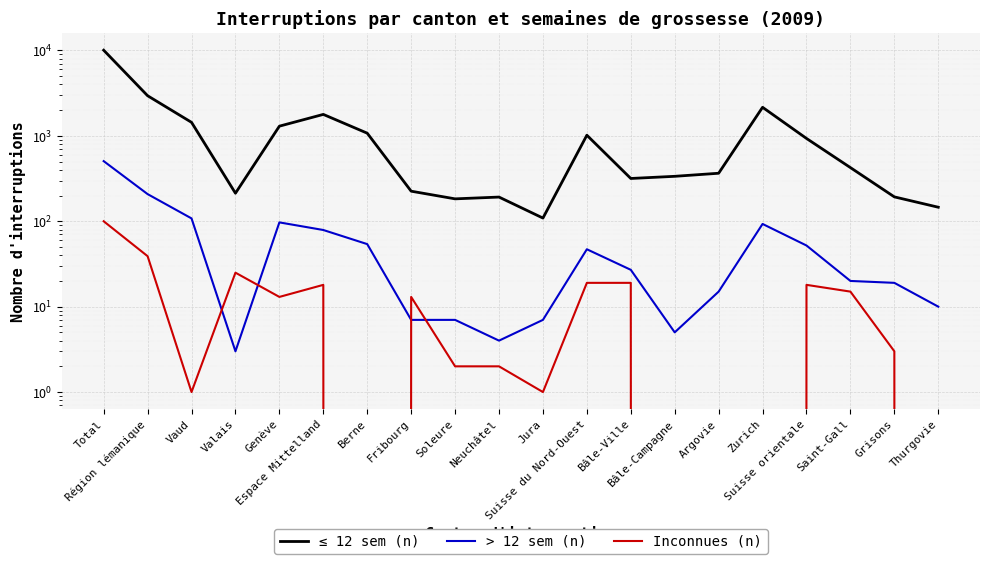

Rank the series at Soleure from highest to lowest value.

≤ 12 sem (n), > 12 sem (n), Inconnues (n)